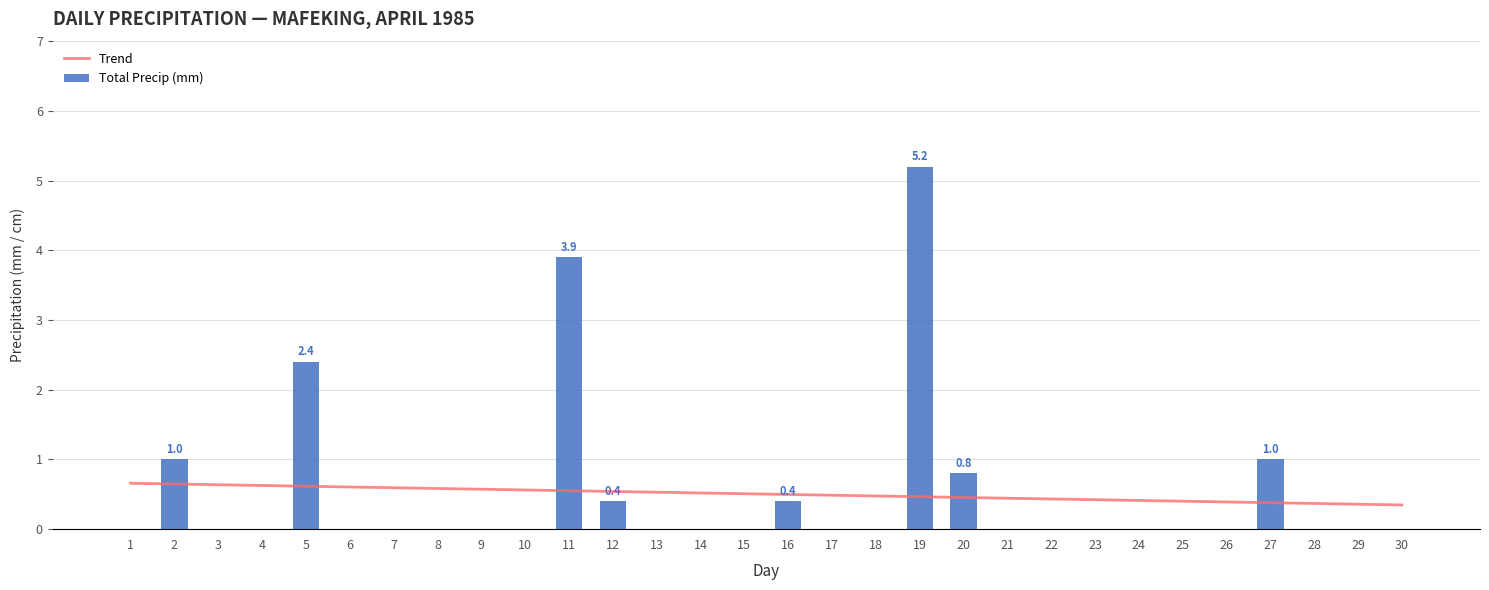

At which label does Total Rain (mm) reach its minimum?

1